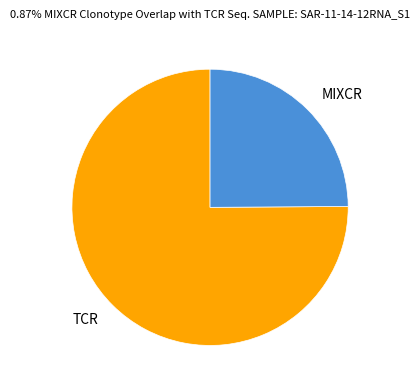

Is there any slice that represents more than half of the pie?

Yes